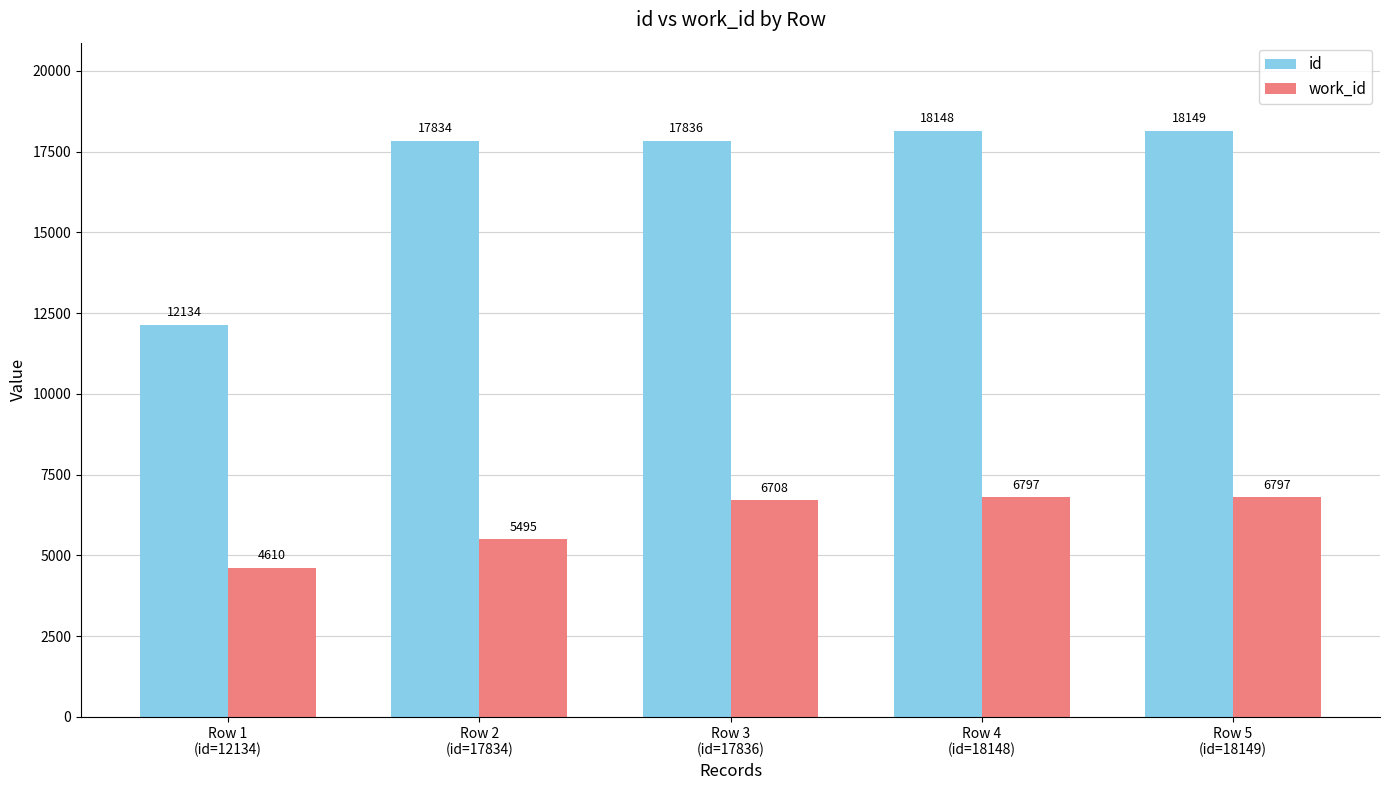

What is the difference between the maximum and minimum values in the work_id series?

2187